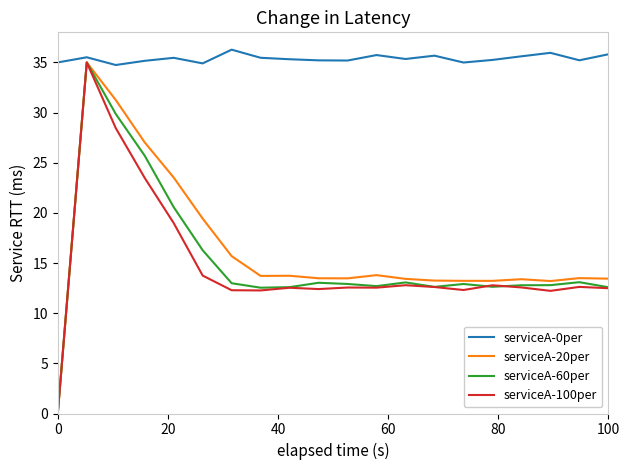

True or false: serviceA-0per has more than 2 points higher than both neighbors.

True